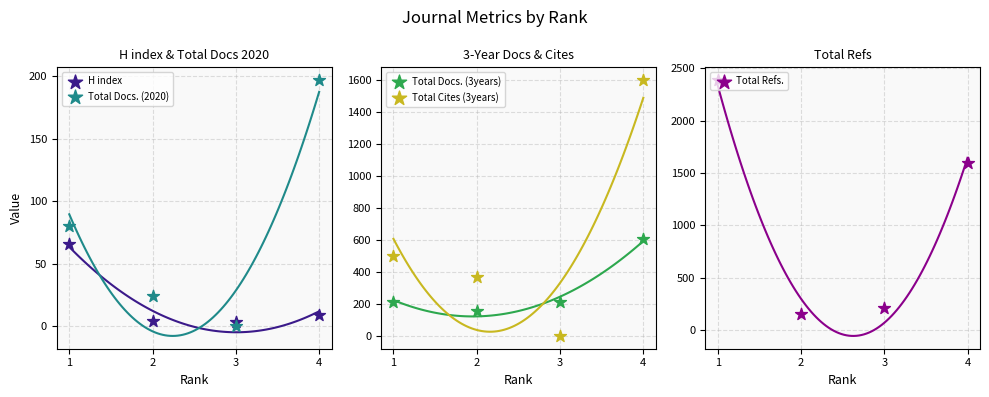

Is the value of H index at 2 greater than the value of Total Refs. at 4?

No